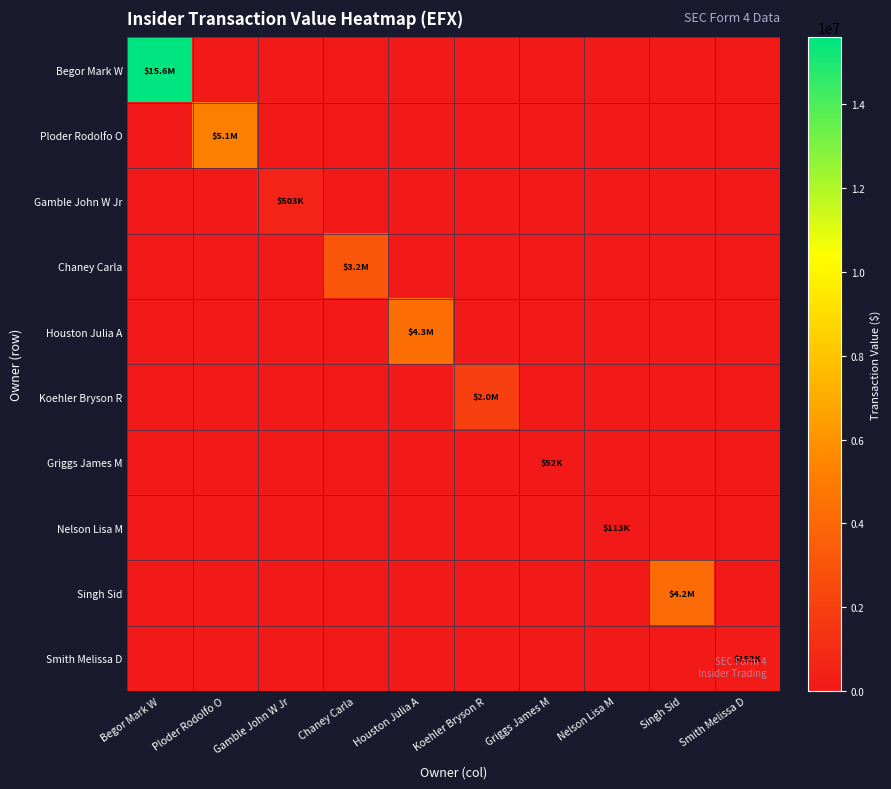

Rank the series by their maximum value, from highest to lowest.

Begor Mark W, Ploder Rodolfo O, Houston Julia A, Singh Sid, Chaney Carla, Koehler Bryson R, Gamble John W Jr, Smith Melissa D, Nelson Lisa M, Griggs James M